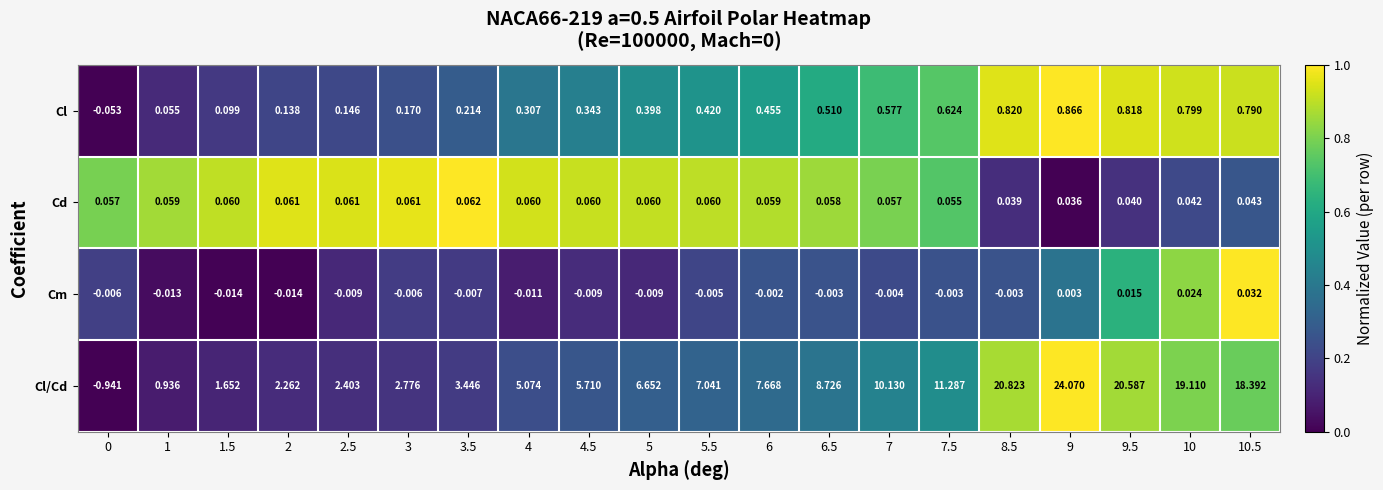

Which series has the largest total across all categories?

Cl/Cd